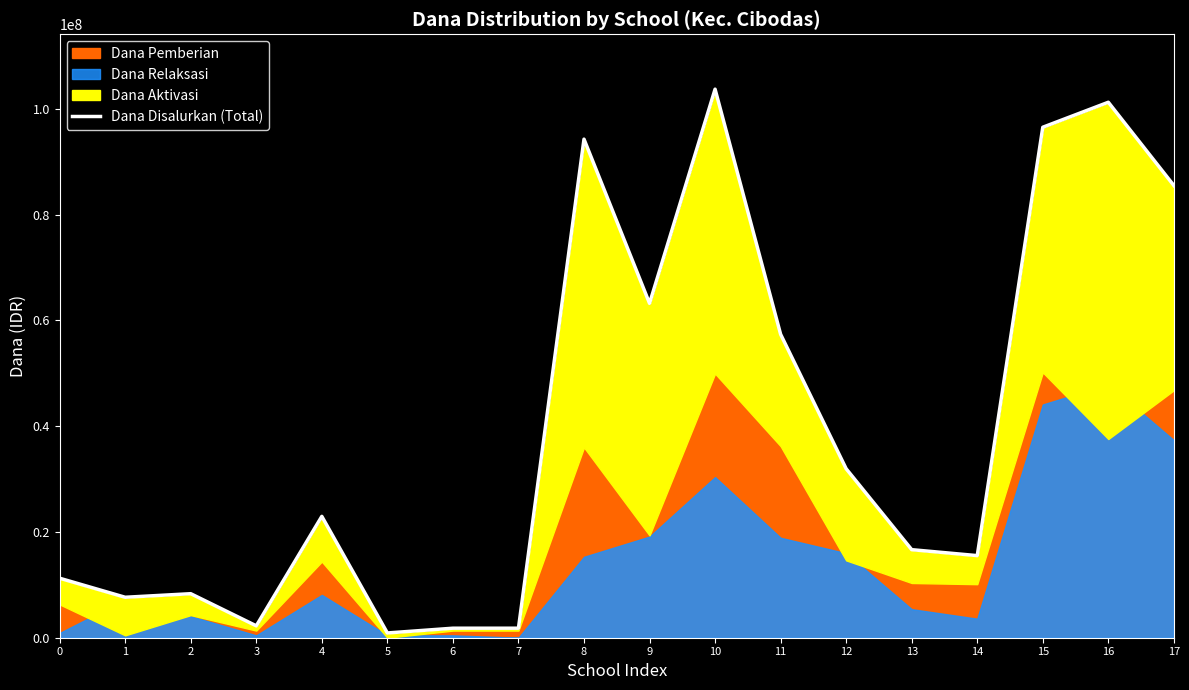

What is the average value?

40162500